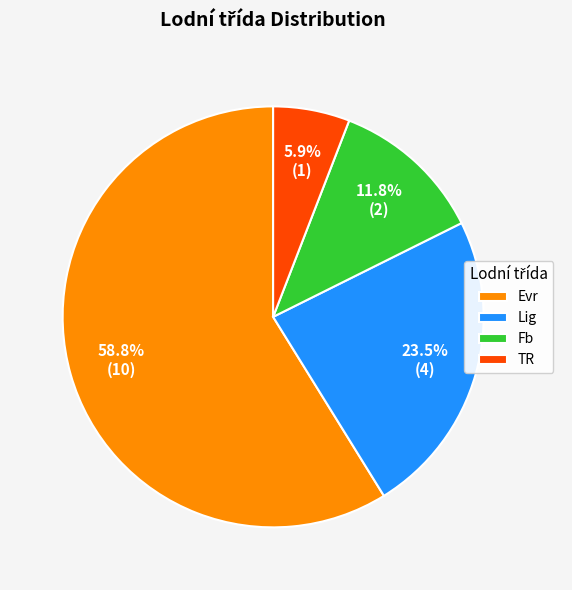

Combined, do Lig and Evr account for over 50%?

Yes